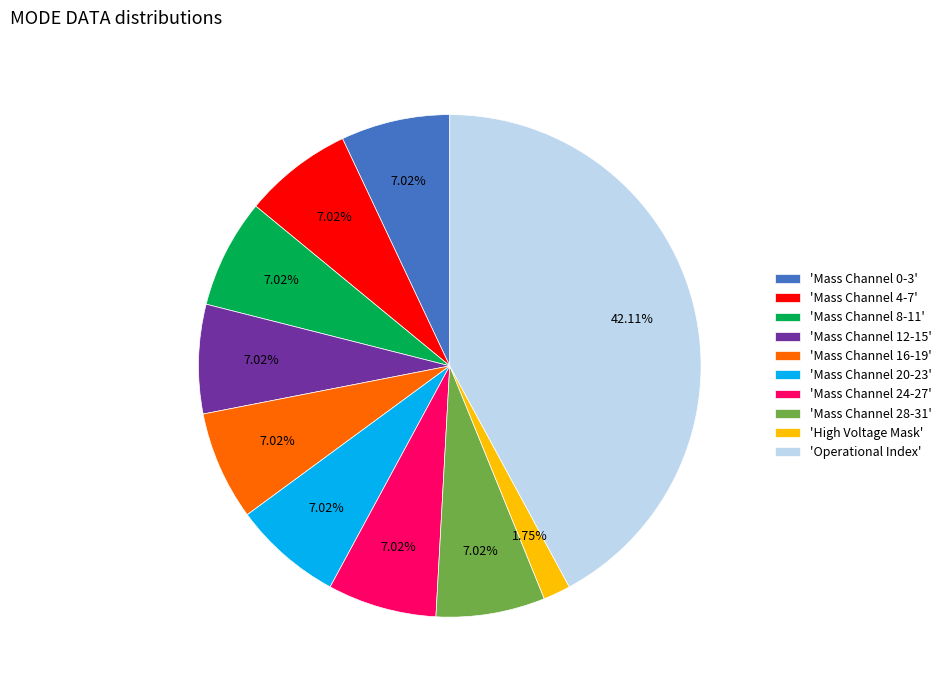

Which category has the smallest portion of the pie?

'High Voltage Mask'